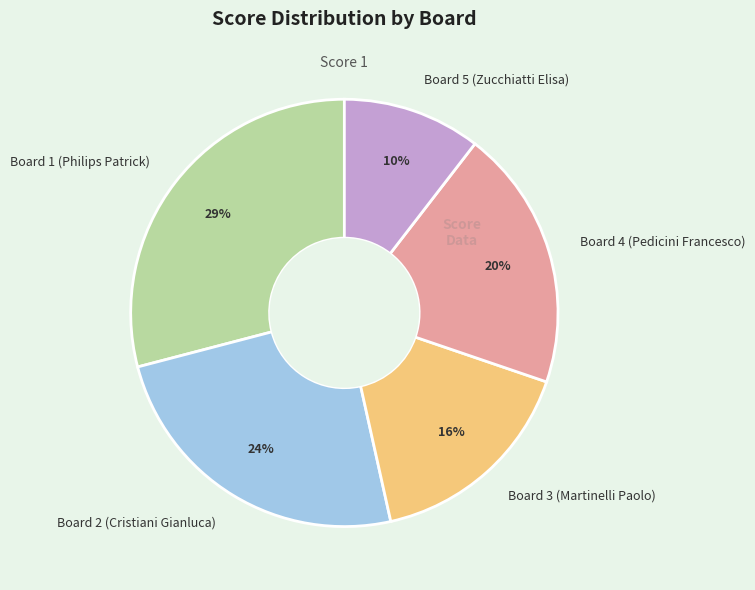

True or false: Board 2 (Cristiani Gianluca) accounts for 24% of the total.

True